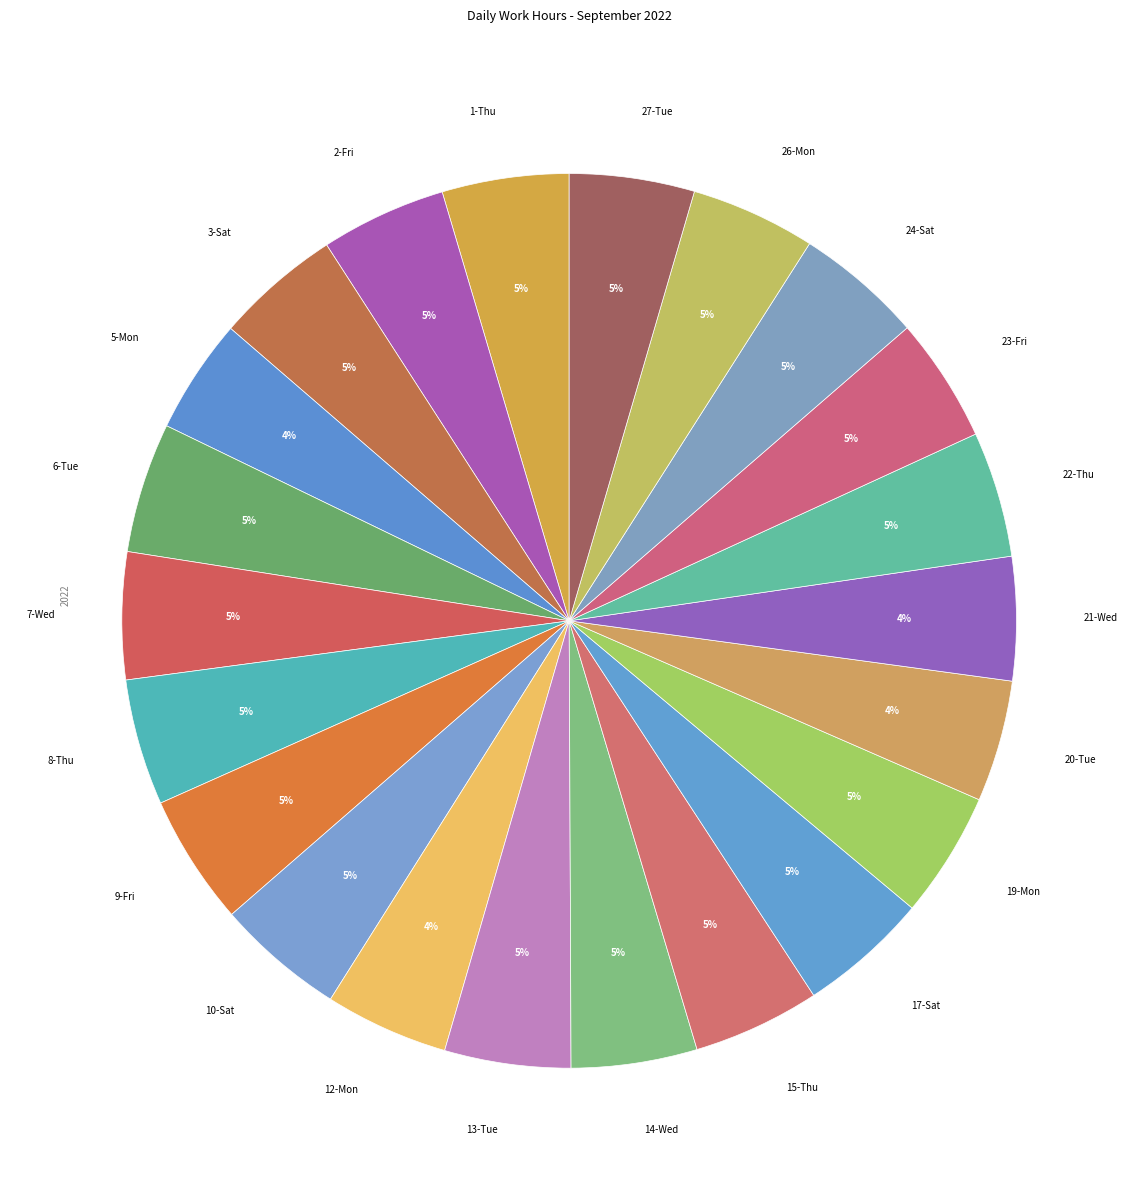

How many slices are in this pie chart?

22